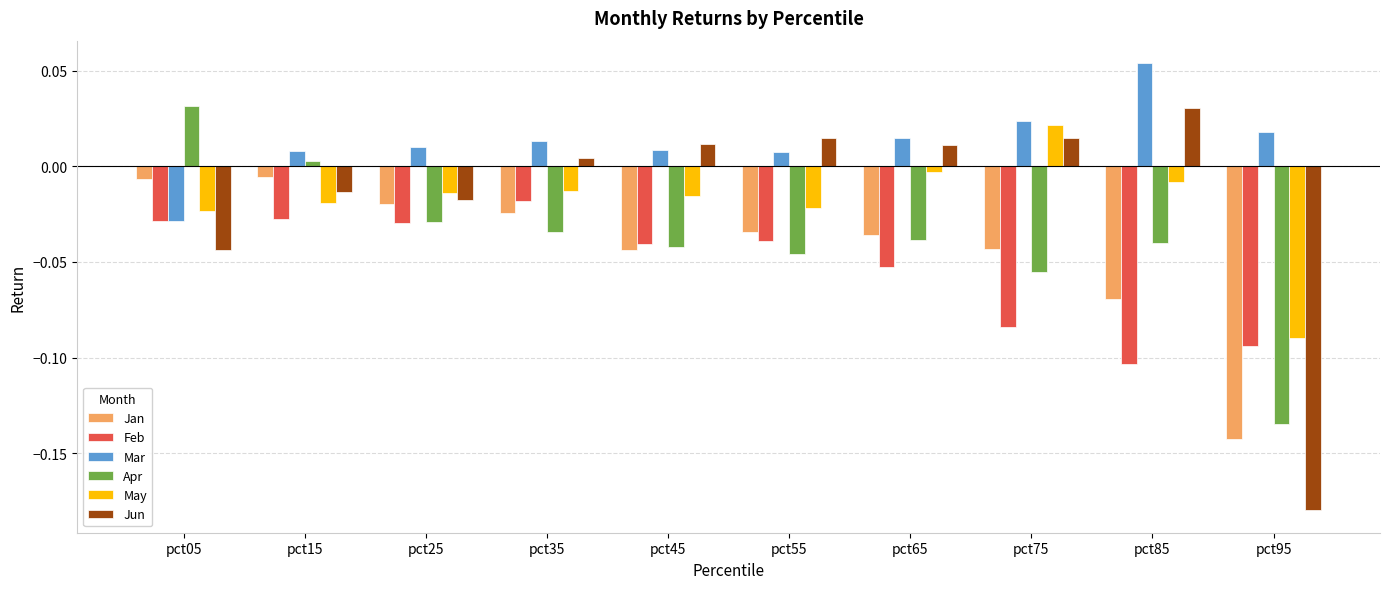

At which label is Apr closest to 0?

pct15